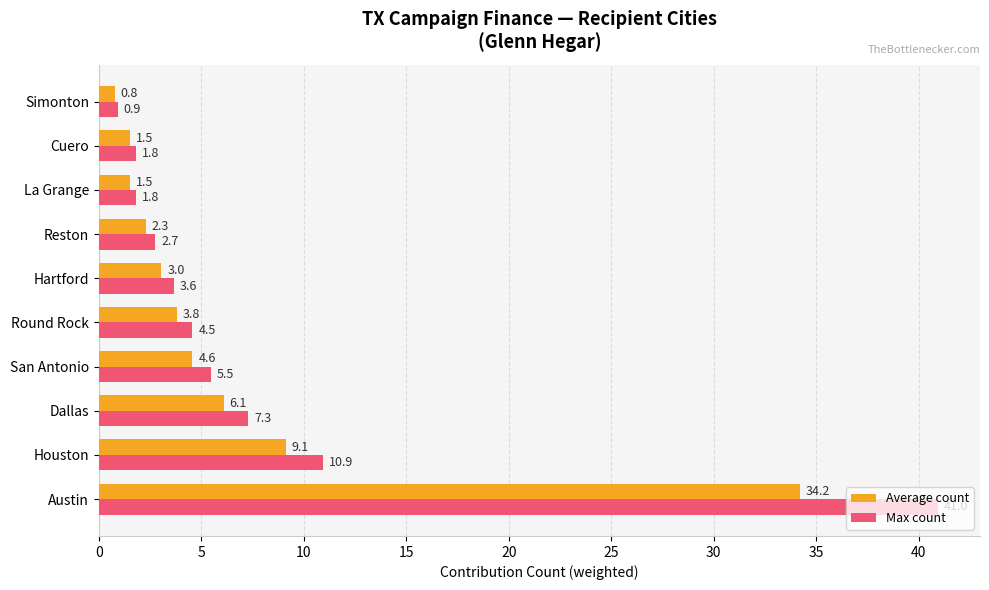

What is the average value of the Max count series?

8.0